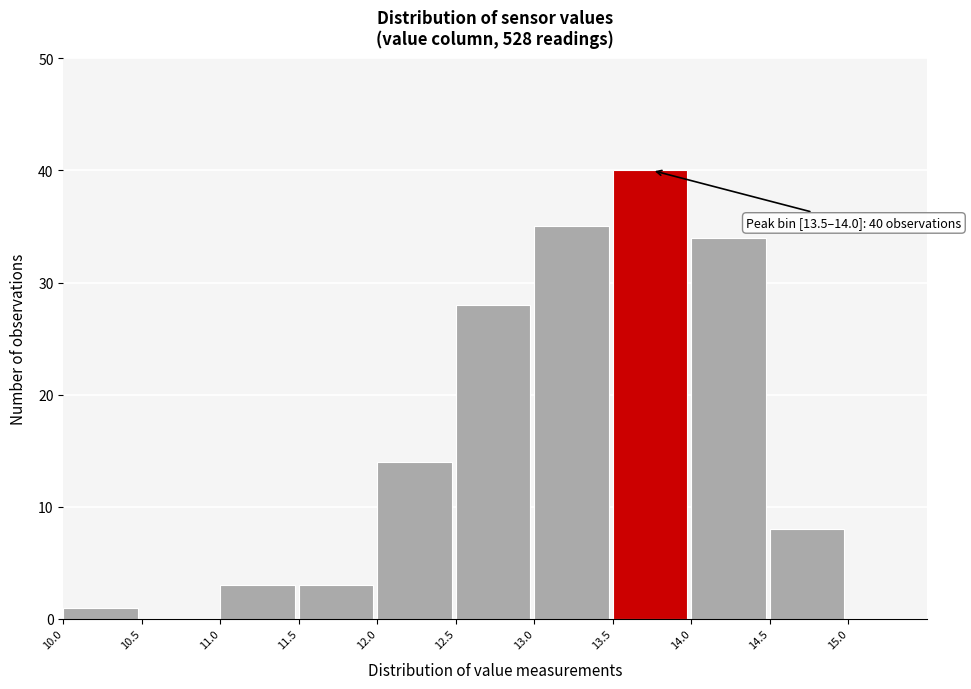

Over which range of the x-axis is the bar tallest?

13.5 to 14.0